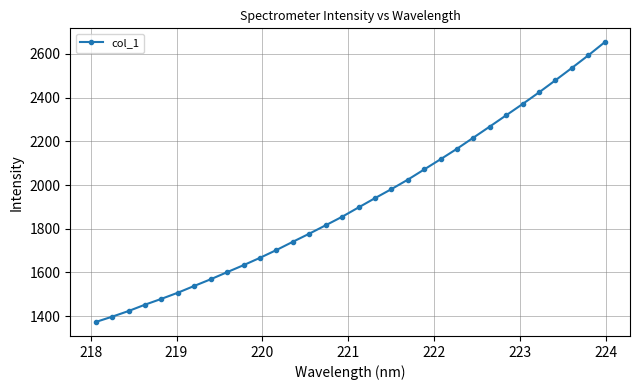

What is the smallest value displayed?

1373.1